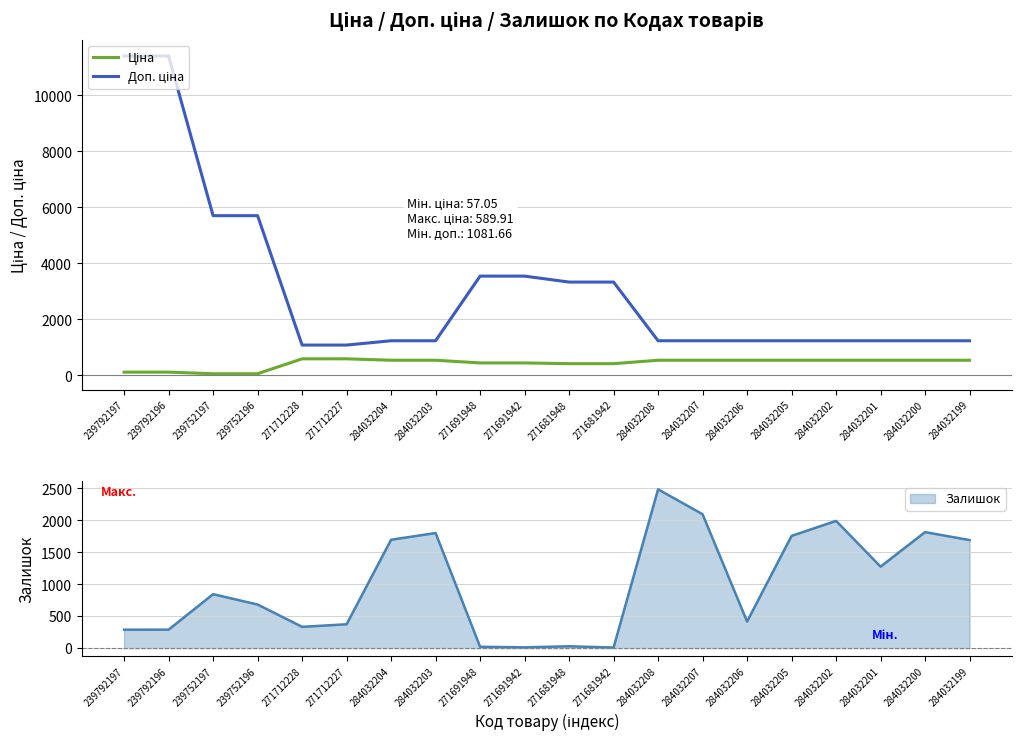

What is the difference between the highest and lowest values at 271691948?

3101.8